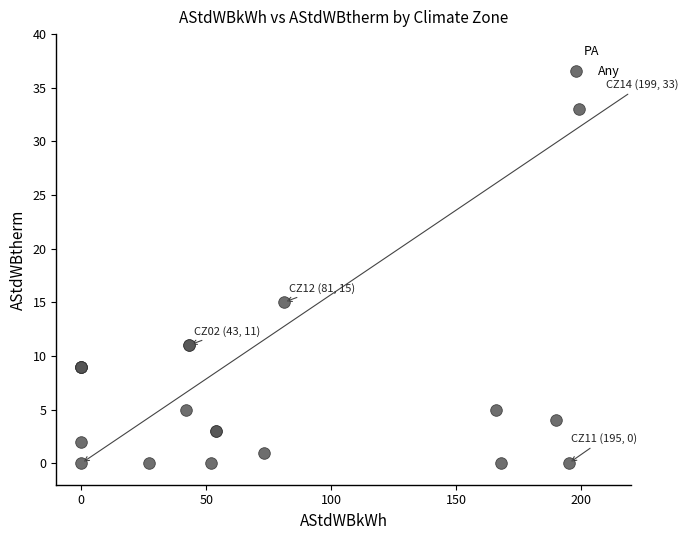

What Y value in the scatter plot is closest to 16?

15